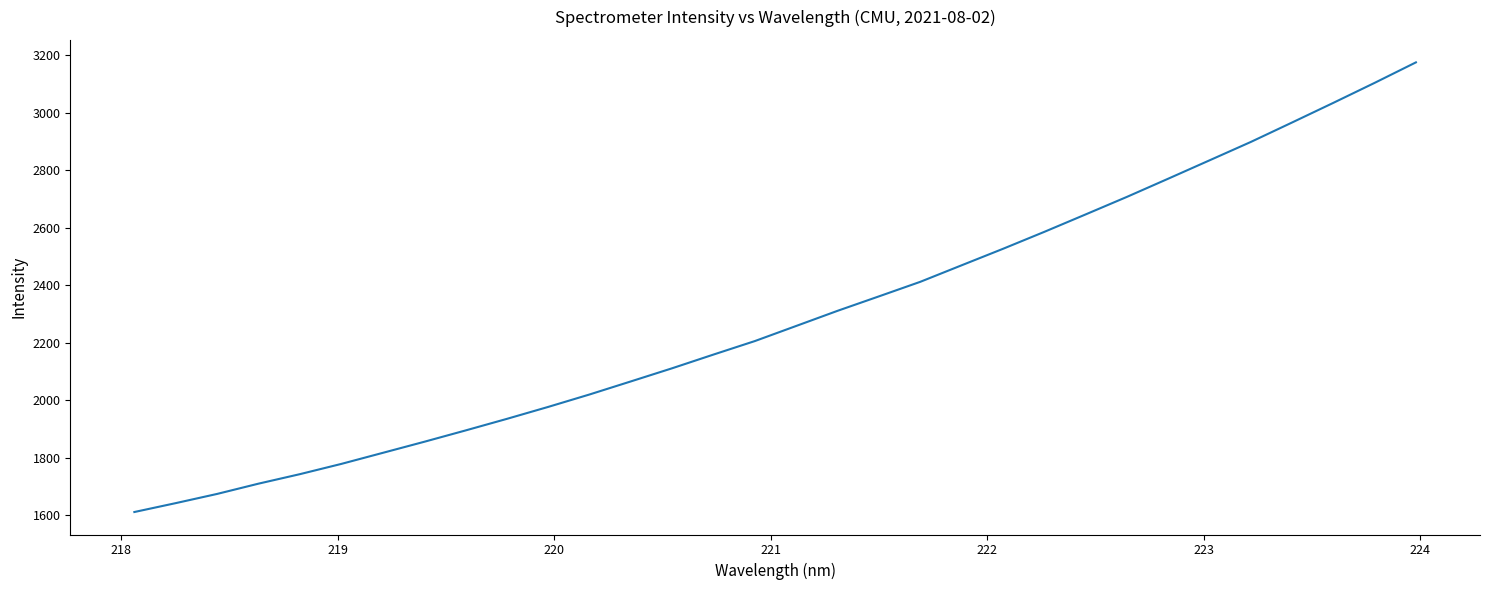

What is the maximum value shown in the chart?

3174.7